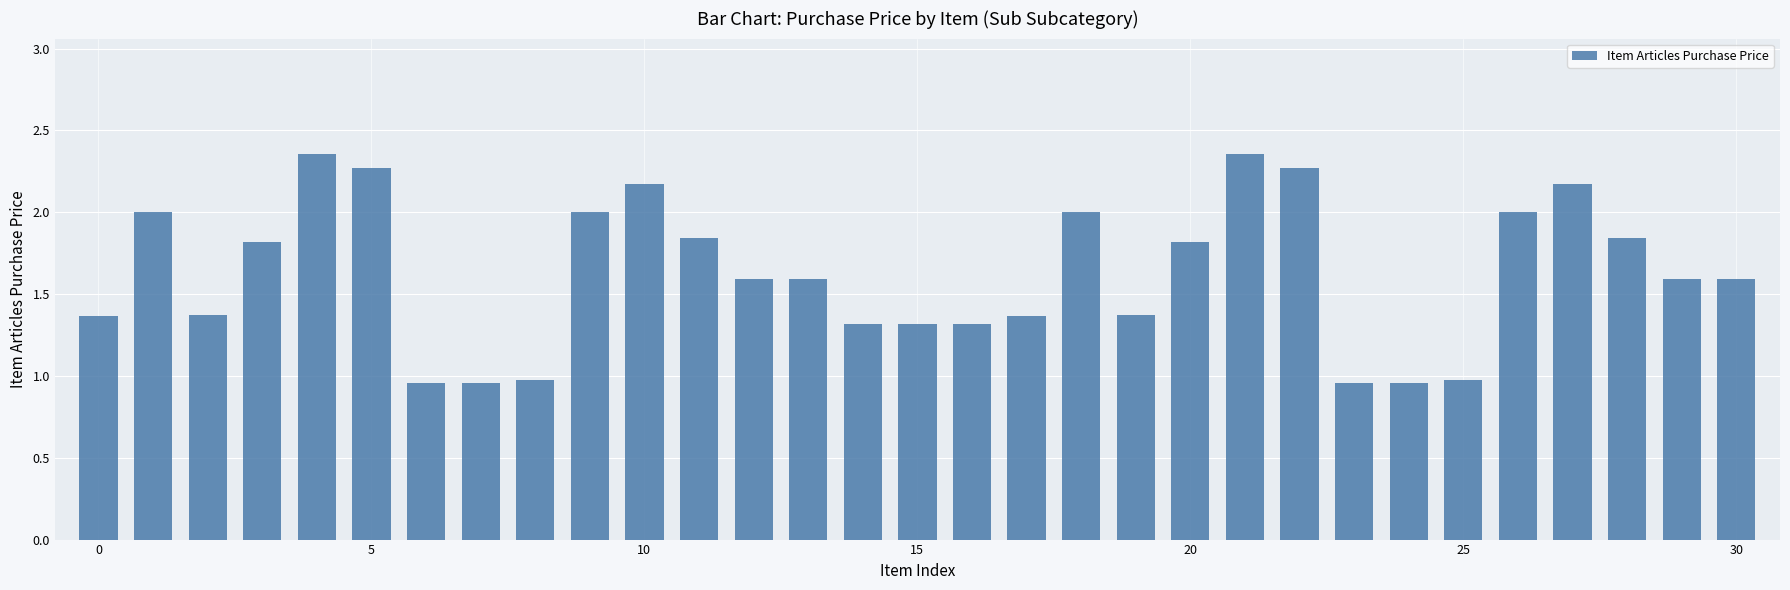

What is the value of the 2nd bar from the left?

2.0